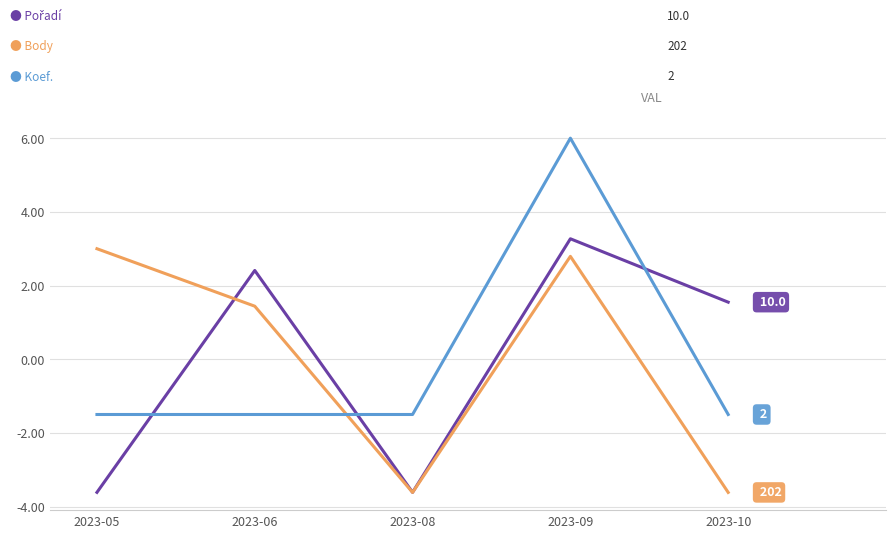

At which category is the sum across all series the highest?

2023-09